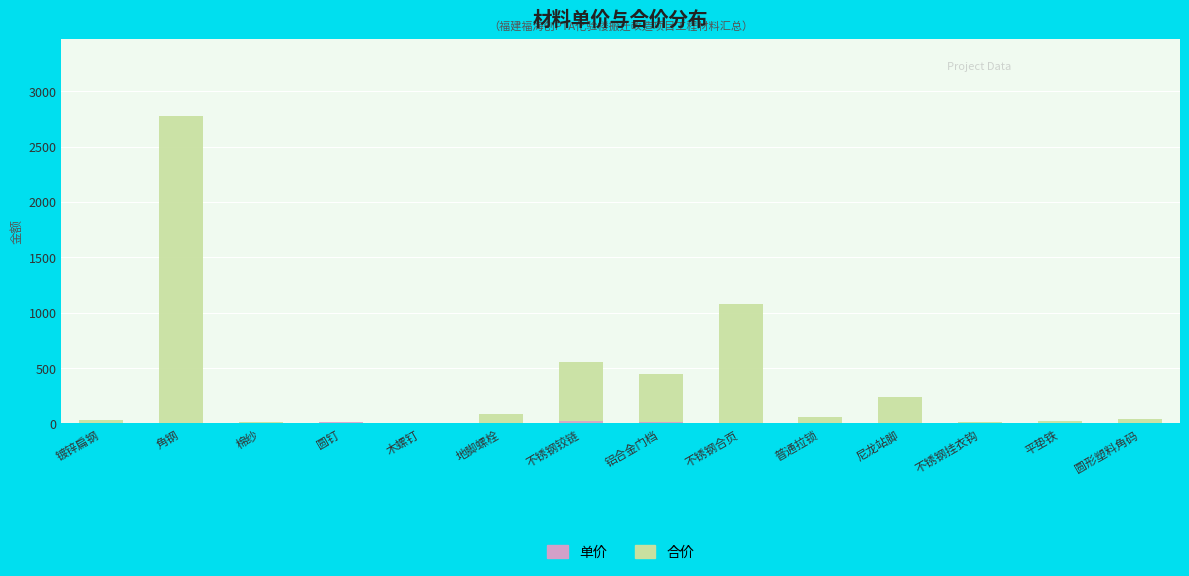

Which series has the widest spread of values?

合价